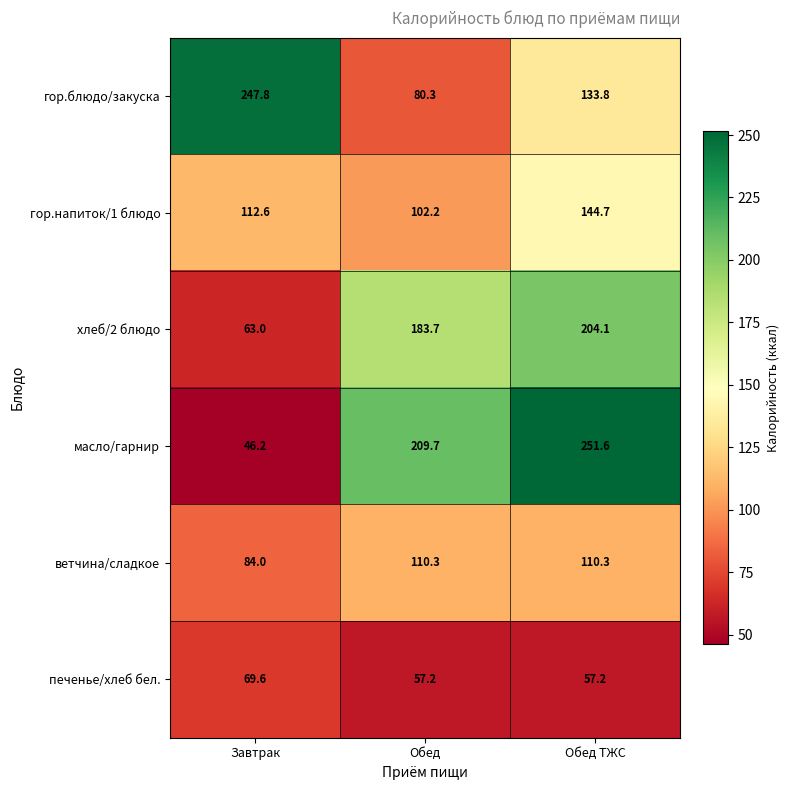

At which label does ветчина/сладкое first exceed 110?

Обед